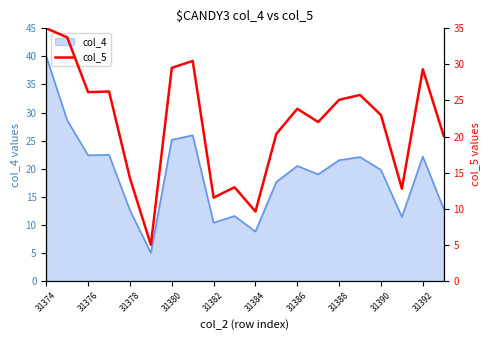

How many values are below 23?

10